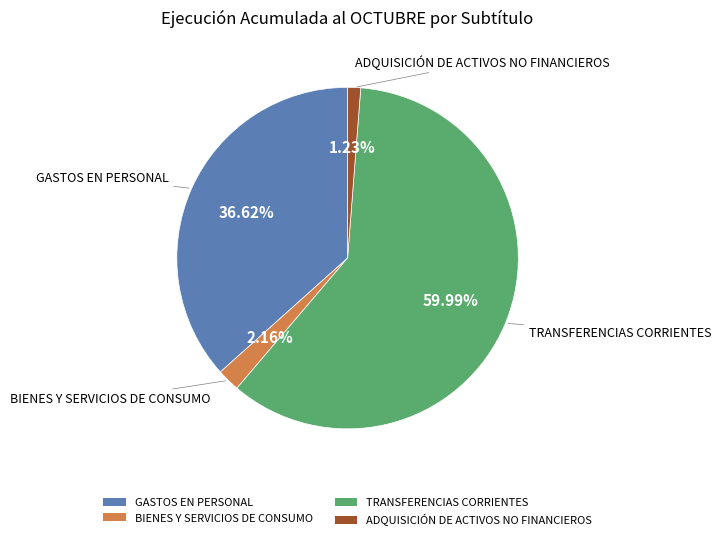

Which category has the biggest portion of the pie?

TRANSFERENCIAS CORRIENTES